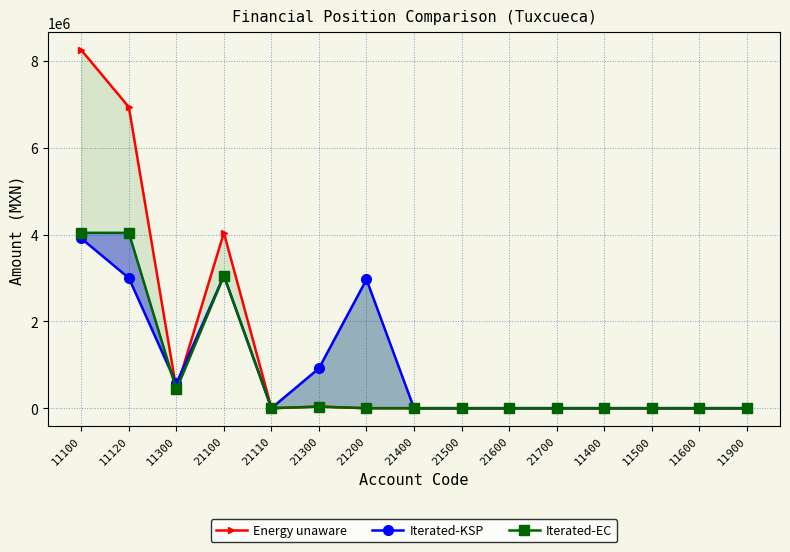

Reading left to right, what are all the values shown in this chart?

Energy unaware: 11100=8252000.2	11120=6939476.5	11300=433359.7	21100=4041277.5	21110=170.8	21300=36612.6	21200=0.0	21400=0.0	21500=0.0	21600=0.0	21700=0.0	11400=0.0	11500=0.0	11600=0.0	11900=0.0
Iterated-KSP: 11100=3912203.0	11120=2999774.4	11300=569157.3	21100=3054880.1	21110=170.8	21300=918609.0	21200=2966236.3	21400=0.0	21500=0.0	21600=0.0	21700=0.0	11400=0.0	11500=0.0	11600=0.0	11900=0.0
Iterated-EC: 11100=4041277.5	11120=4041106.8	11300=433359.7	21100=3054880.1	21110=170.8	21300=36612.6	21200=0.0	21400=0.0	21500=0.0	21600=0.0	21700=0.0	11400=0.0	11500=0.0	11600=0.0	11900=0.0